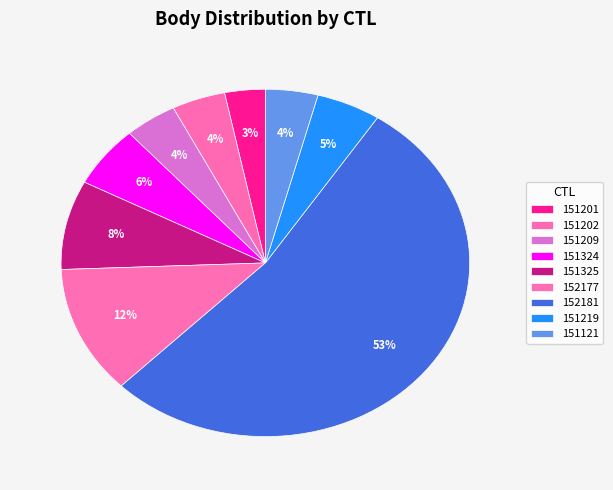

How many slices are in this pie chart?

9